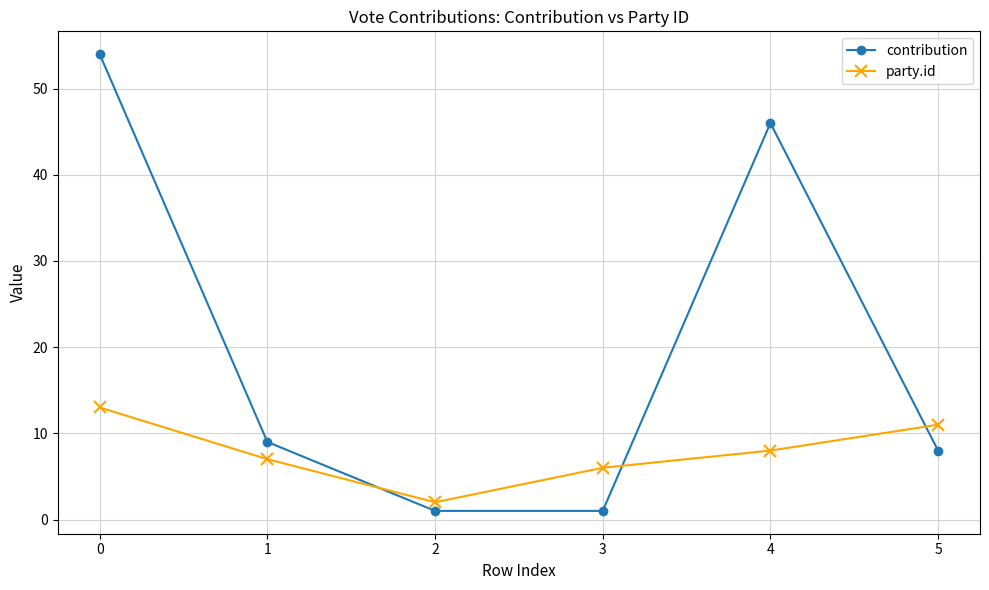

How many values in the party.id series are below 8?

3